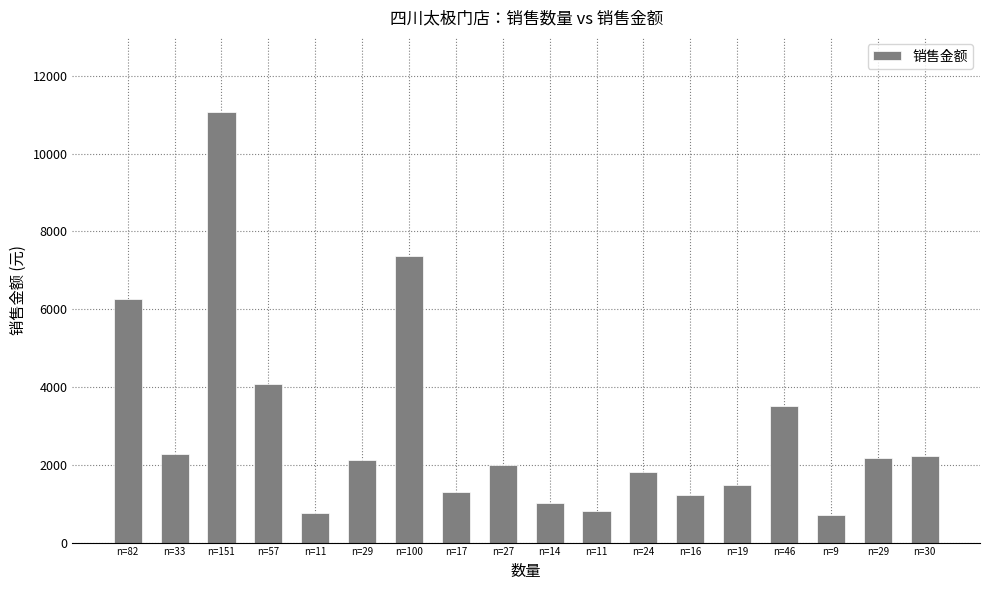

How many data points are less than 2130?

9